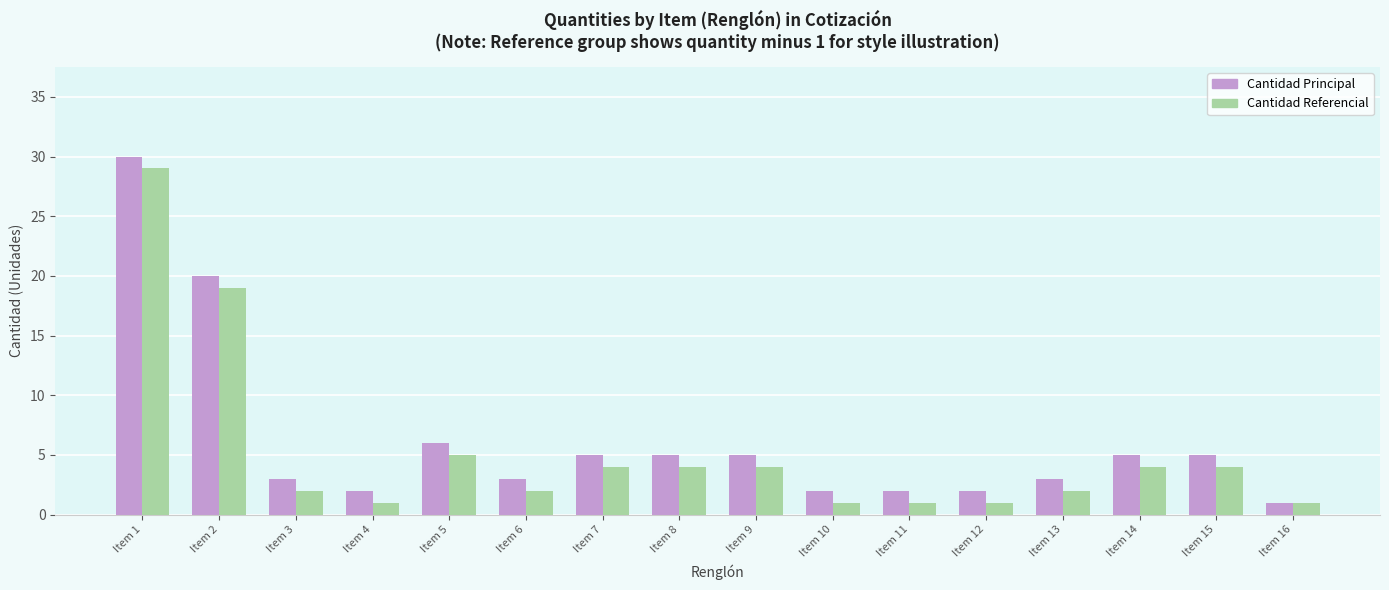

True or false: Cantidad Referencial has a value of 2 at Item 3.

True